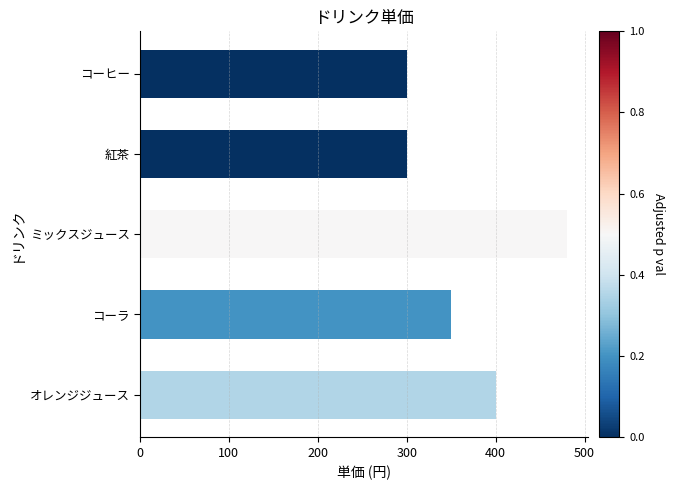

What value does the data have at コーヒー?

300